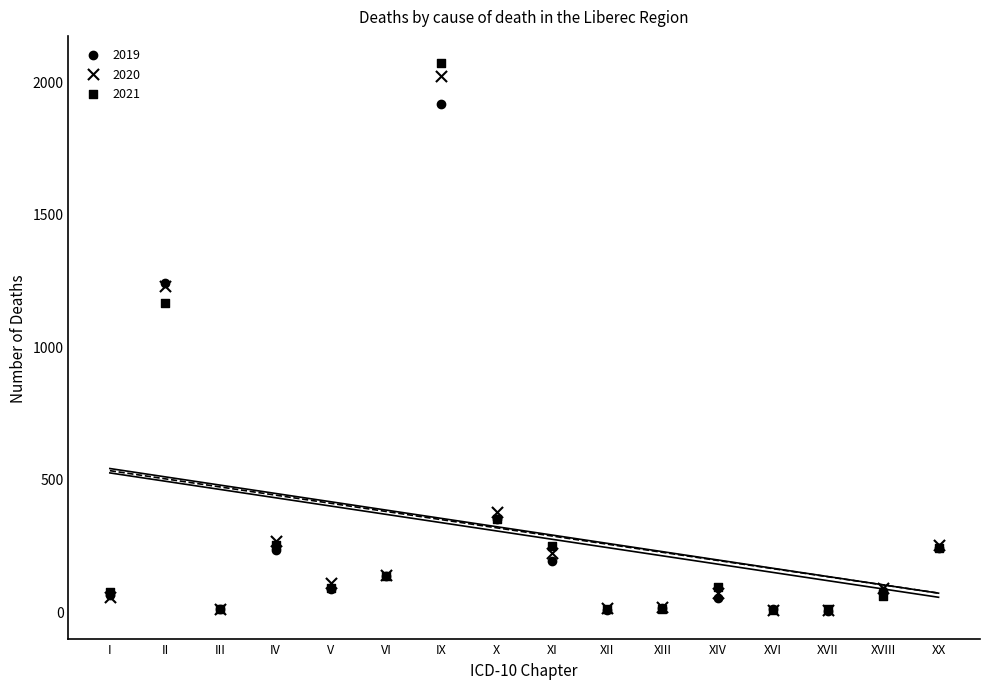

Which series has the largest Y range (max minus min)?

2021